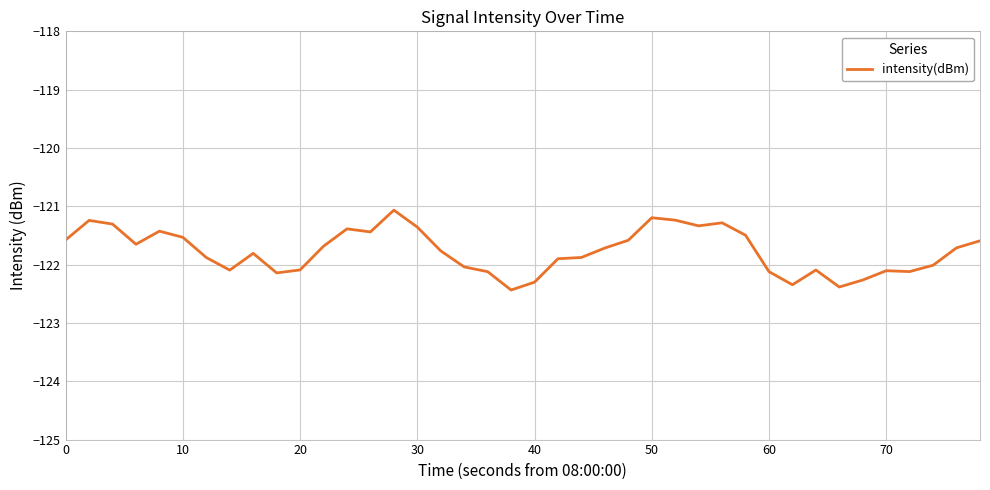

What is the maximum value shown in the chart?

-121.1